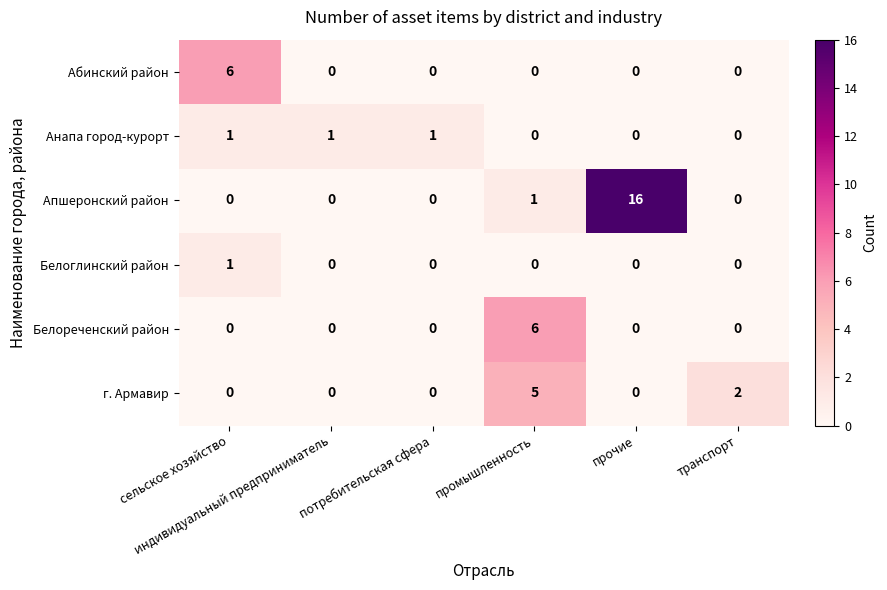

Which series has the largest range (max minus min)?

Апшеронский район